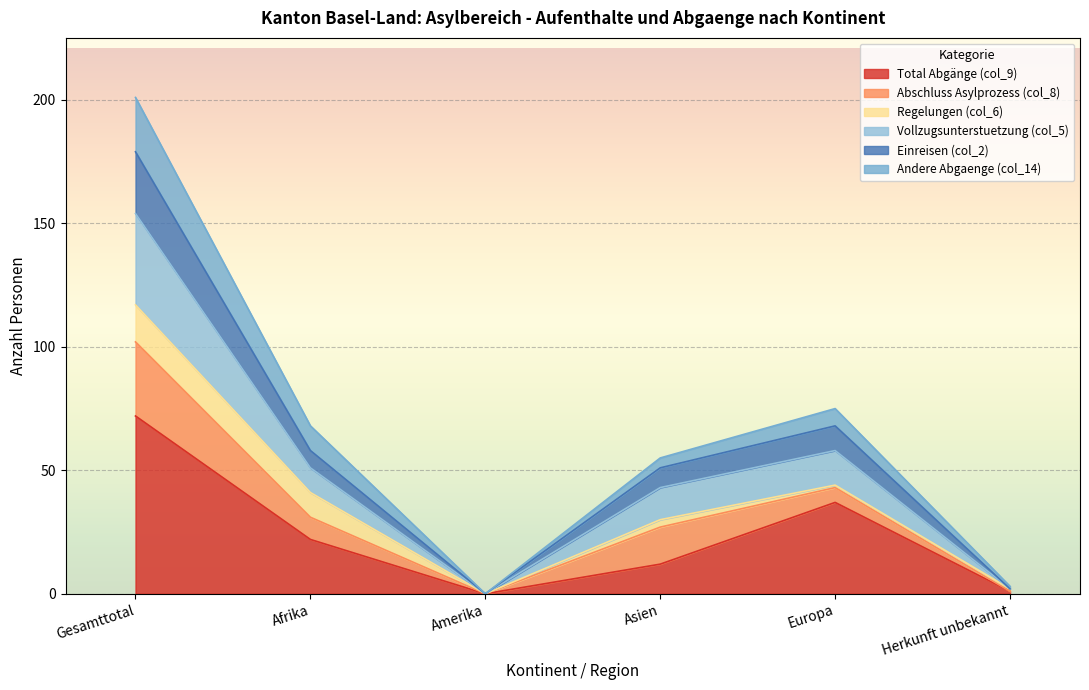

What position from the right is Amerika?

4